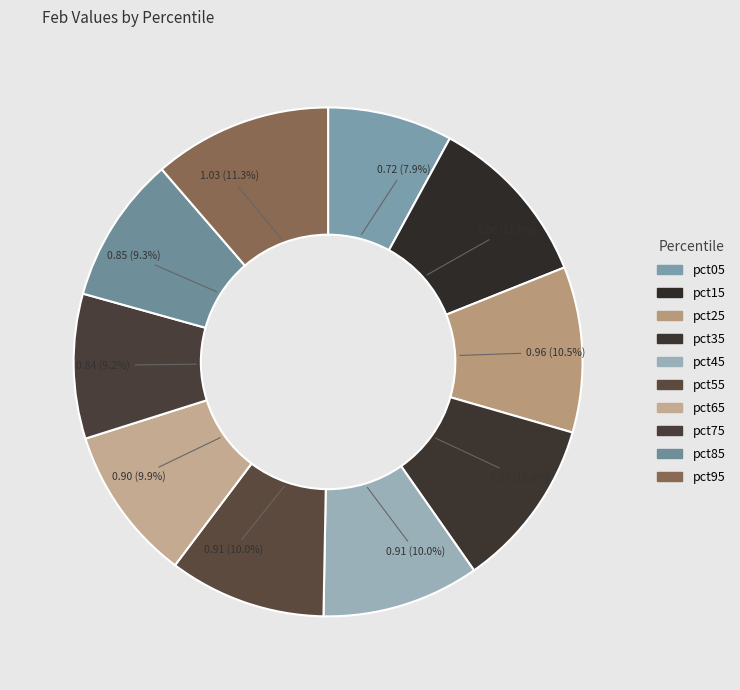

Count the number of slices in the pie.

10